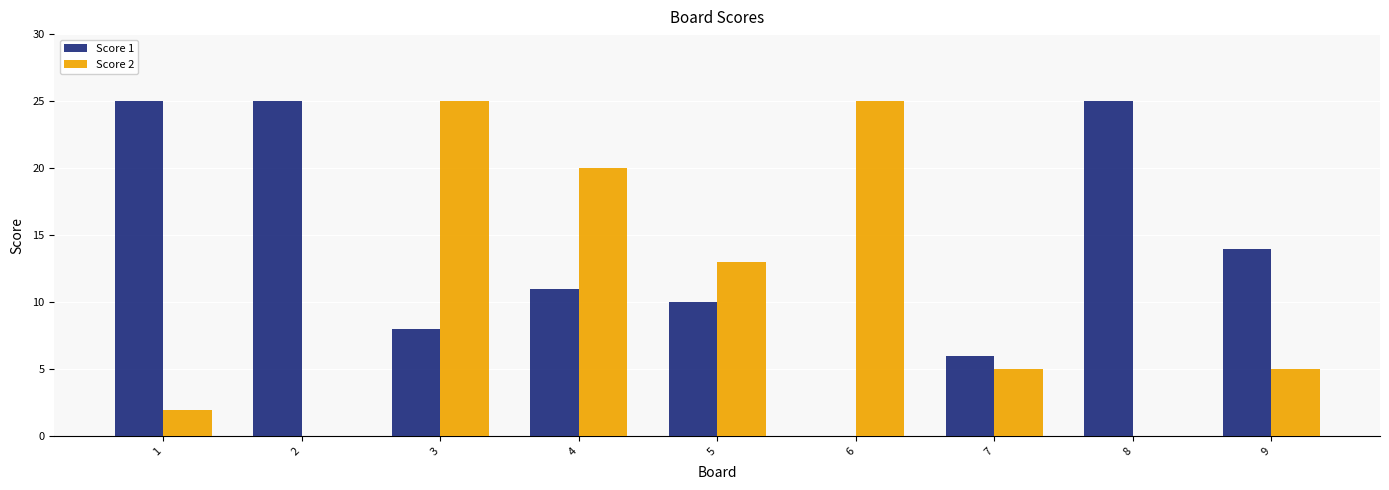

Which series has the largest total across all categories?

Score 1